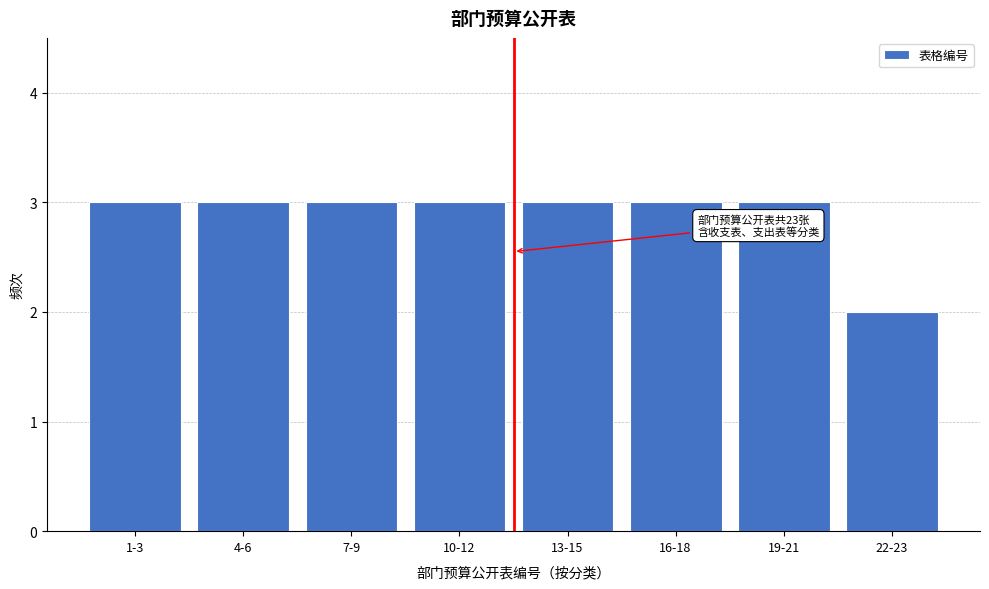

Reading left to right, list all the values displayed in this chart.

1-3=3	4-6=3	7-9=3	10-12=3	13-15=3	16-18=3	19-21=3	22-23=2